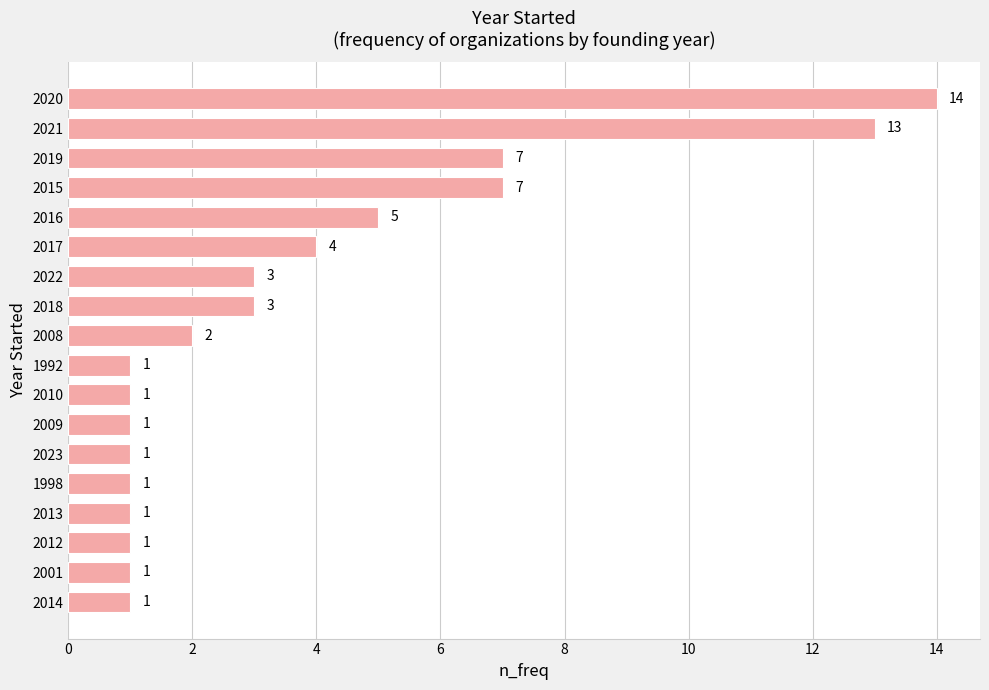

Count the number of data series in this chart.

1